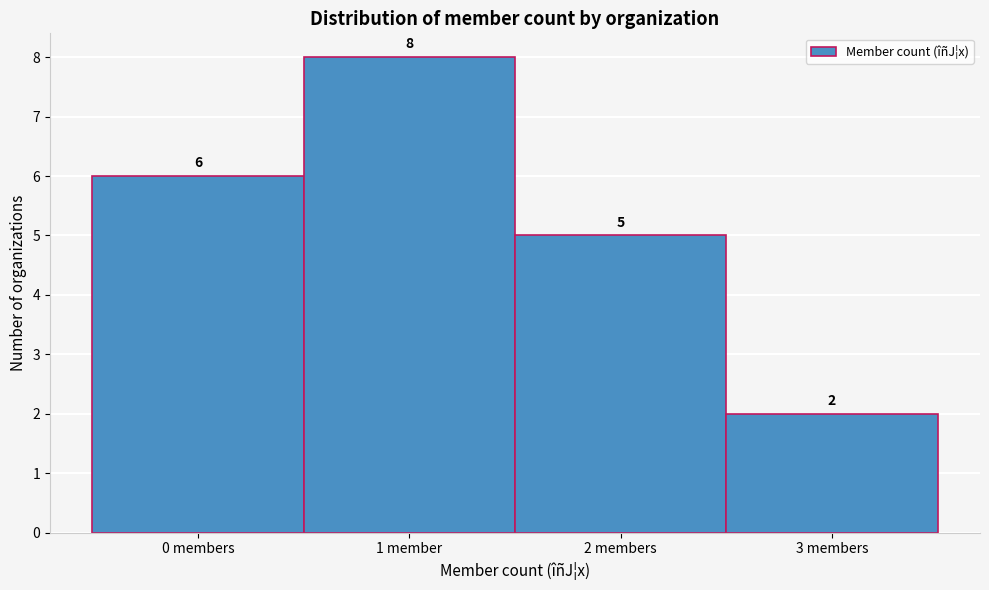

Reading right to left, transcribe all the data shown in this chart.

3 members=2	2 members=5	1 member=8	0 members=6